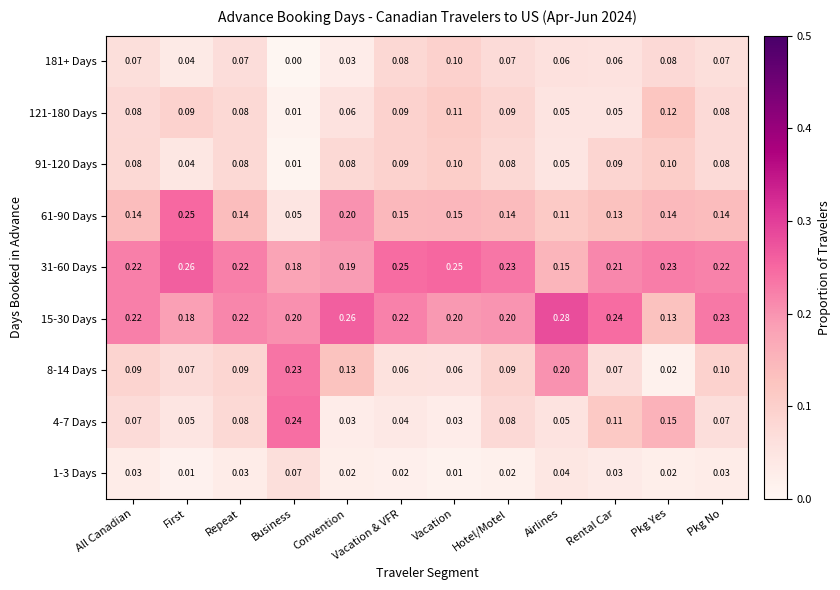

At which category is the sum across all series the highest?

Pkg No